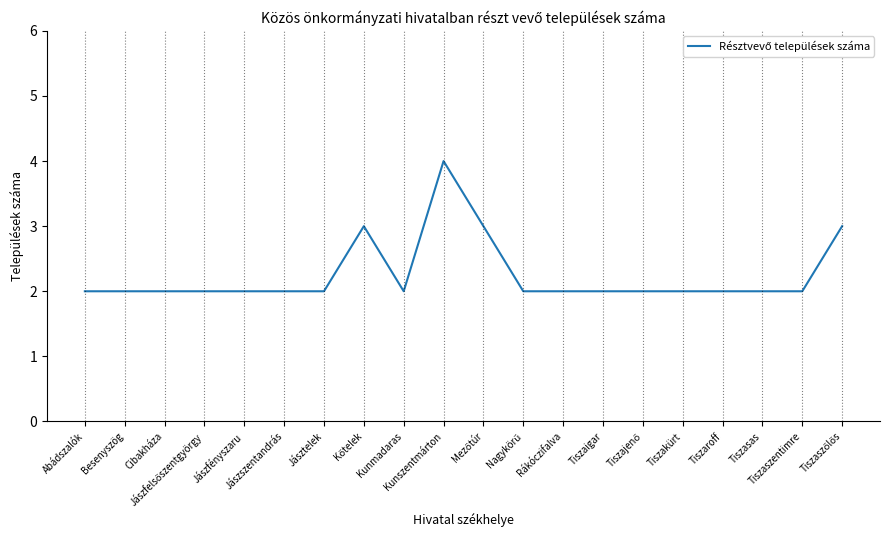

What is the difference between the maximum and minimum values?

2